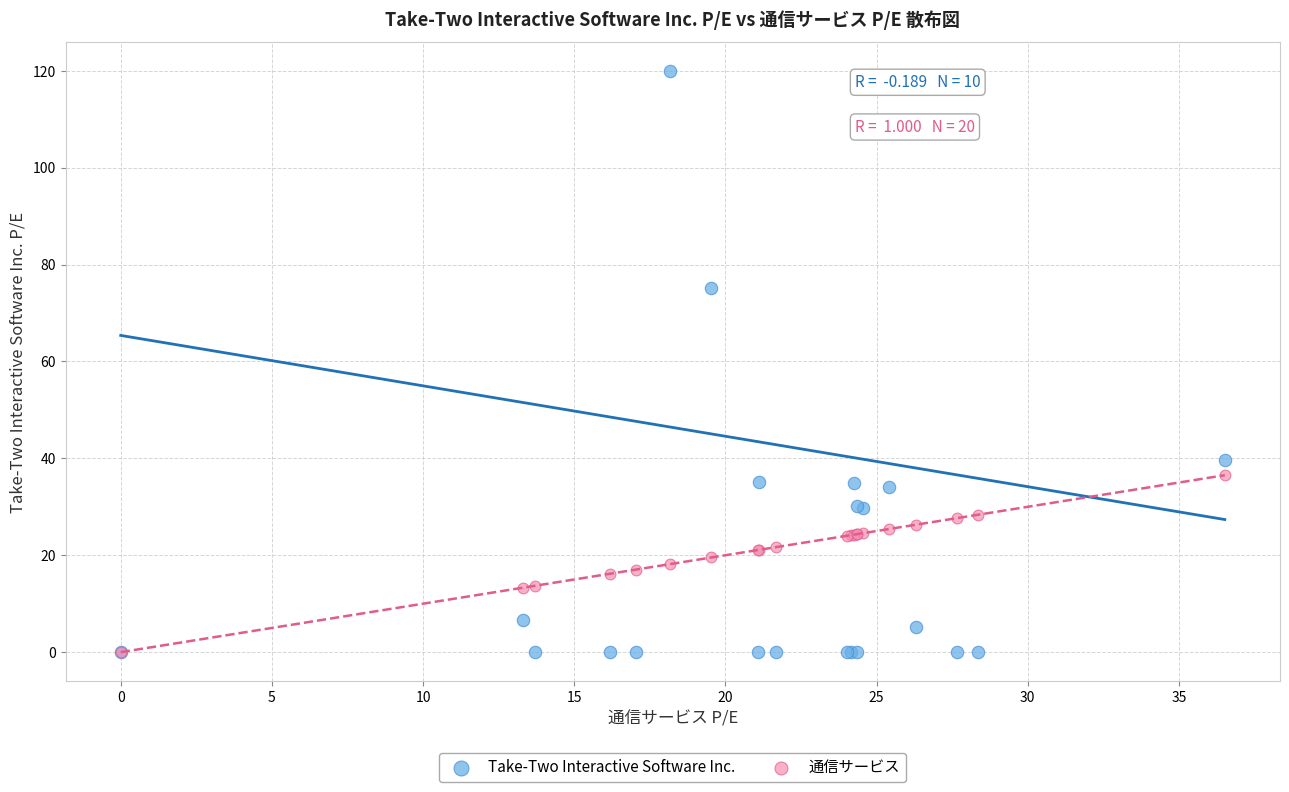

Across all series, what Y value is closest to 59?

75.1